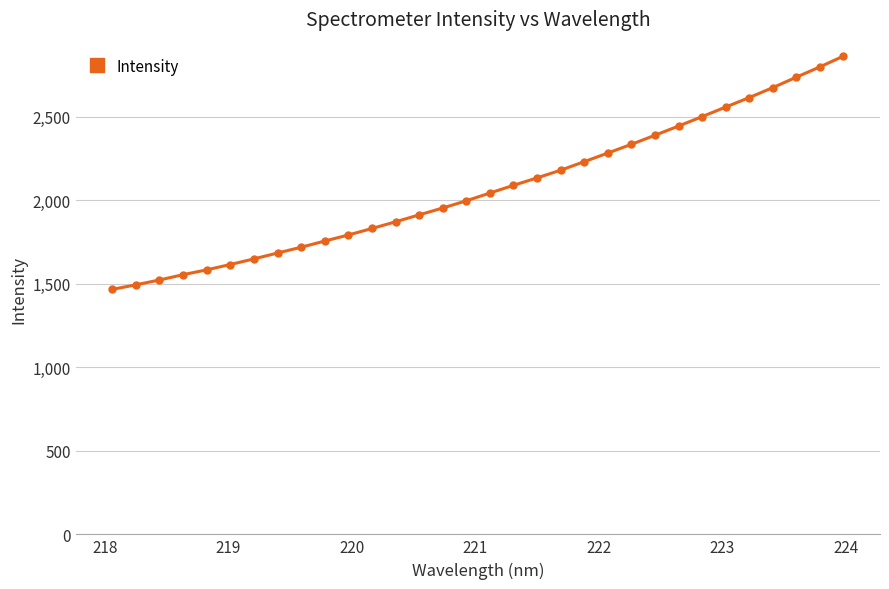

What is the value of the 5th point from the left?

1583.9